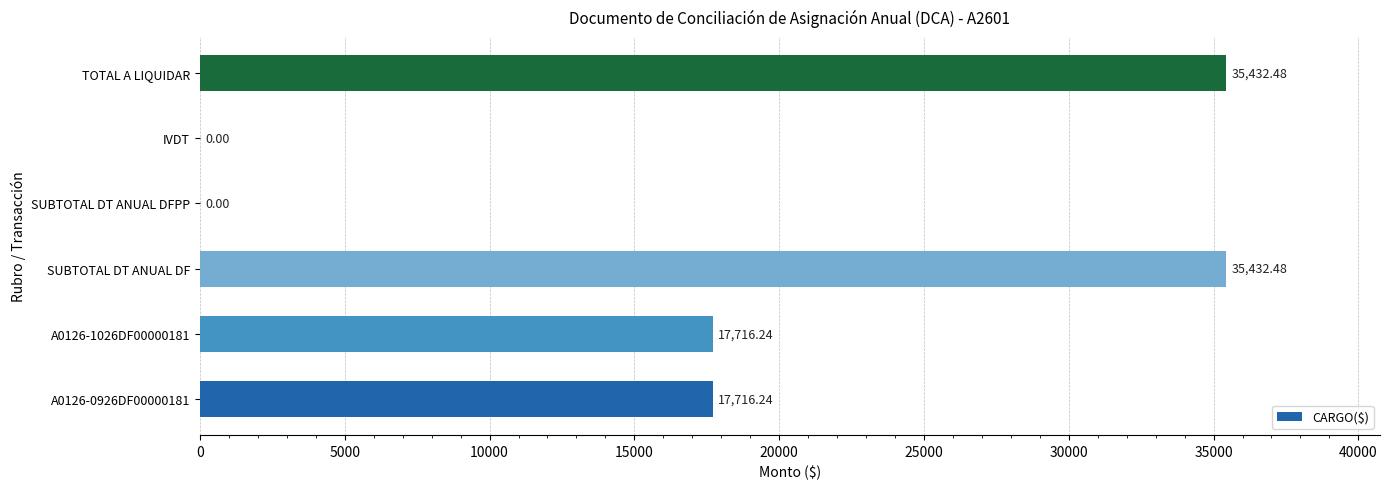

Between A0126-0926DF00000181 and TOTAL A LIQUIDAR, which is larger?

TOTAL A LIQUIDAR